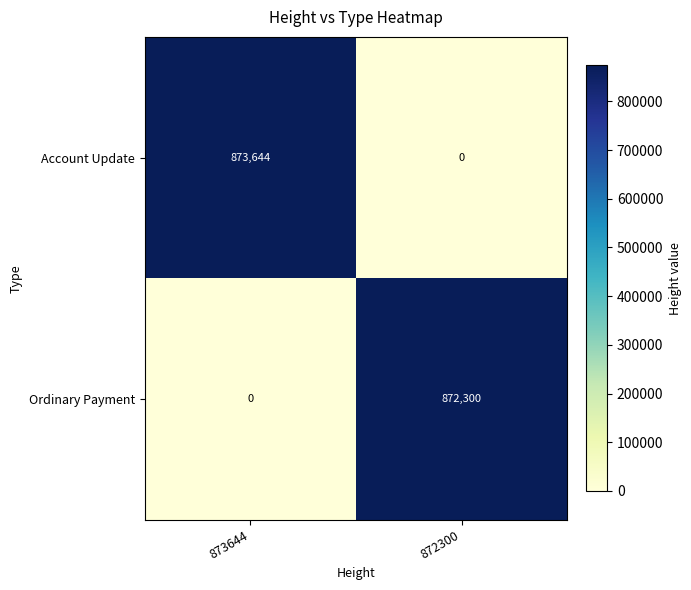

What is the sum of all Account Update values?

873644